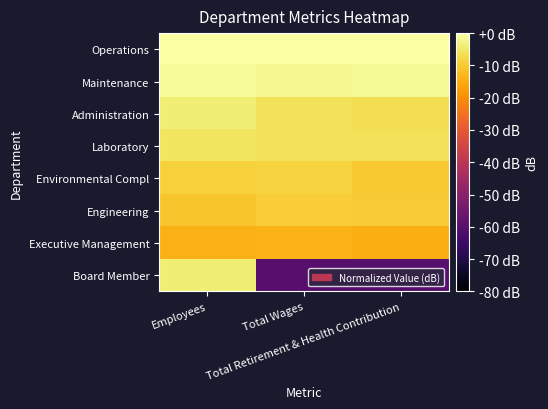

Reading right to left, transcribe all the data shown in this chart.

Operations: Total Retirement & Health Contribution=0.0	Total Wages=0.0	Employees=0.0
Maintenance: Total Retirement & Health Contribution=-1.3	Total Wages=-1.6	Employees=-1.2
Administration: Total Retirement & Health Contribution=-6.8	Total Wages=-6.2	Employees=-3.8
Laboratory: Total Retirement & Health Contribution=-6.1	Total Wages=-6.2	Employees=-5.4
Environmental Compl: Total Retirement & Health Contribution=-10.2	Total Wages=-8.7	Employees=-9.0
Engineering: Total Retirement & Health Contribution=-9.8	Total Wages=-9.6	Employees=-10.8
Executive Management: Total Retirement & Health Contribution=-14.4	Total Wages=-13.7	Employees=-13.8
Board Member: Total Retirement & Health Contribution=-60.0	Total Wages=-60.0	Employees=-3.8